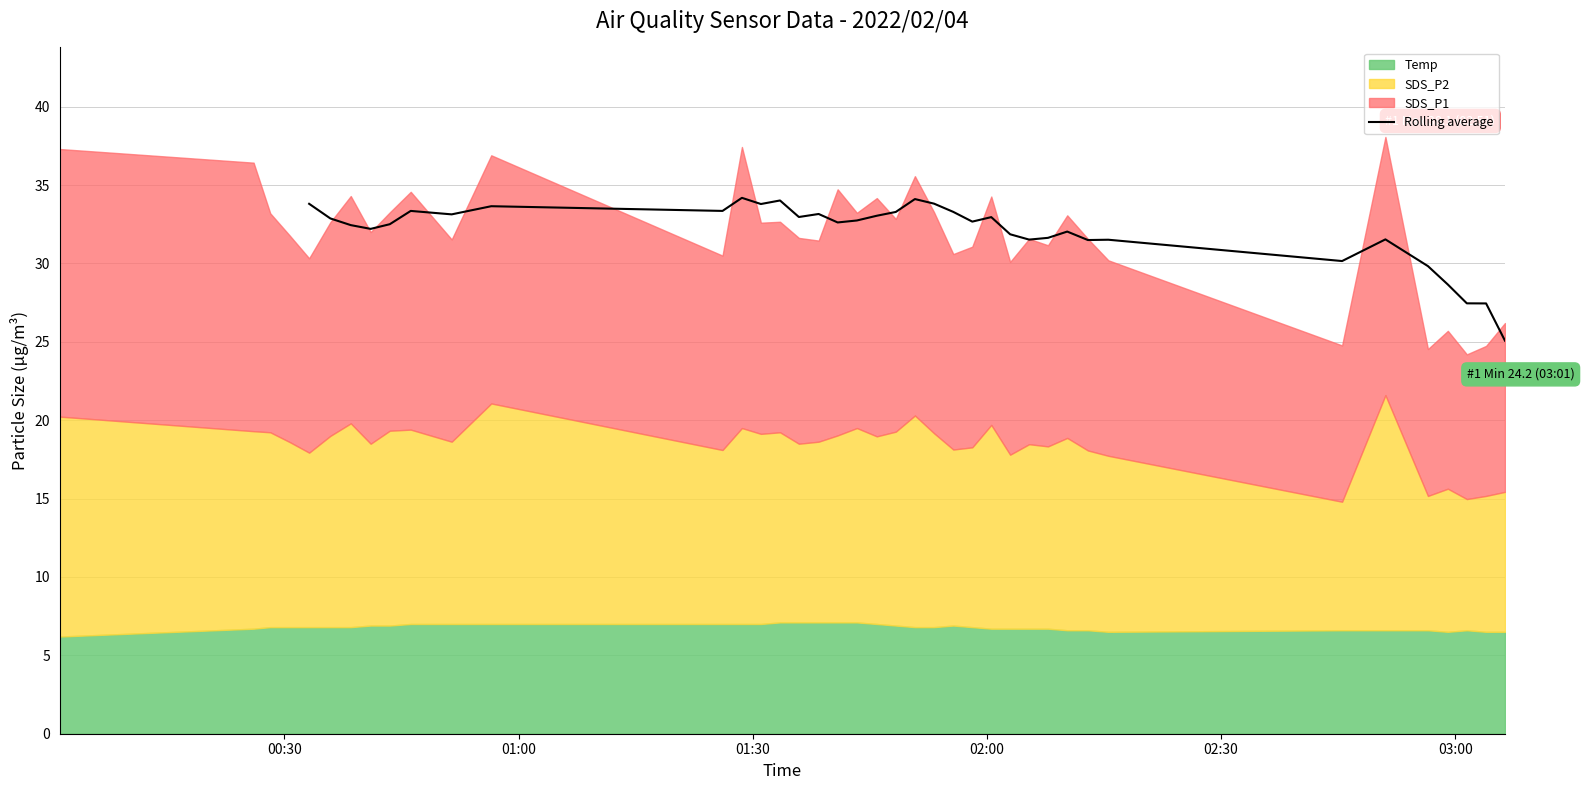

How many interior local valleys (lower than both neighbors) does the data have?

10